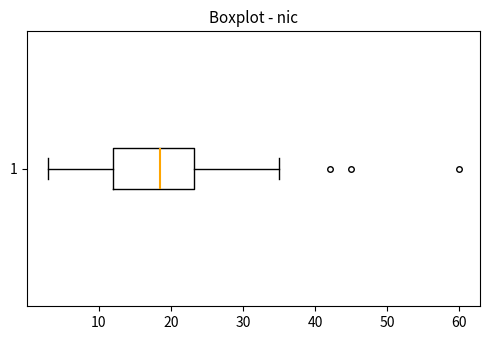

Where does the right whisker of the box at y = 1 end on the x-axis? The values are not printed on the chart, so give them approximately, as read against the axis.

35